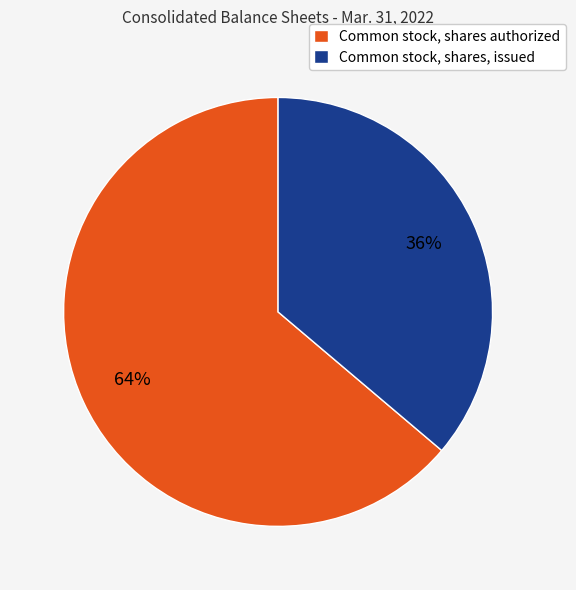

What is the ratio of the value at Common stock, shares, issued to the value at Common stock, shares authorized?

0.6